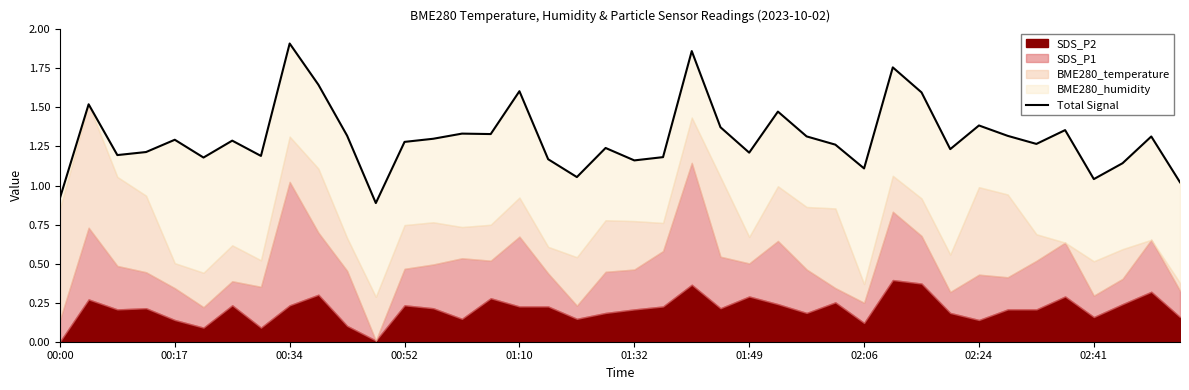

What is the ratio of the value at 28 to the value at 13?

0.9